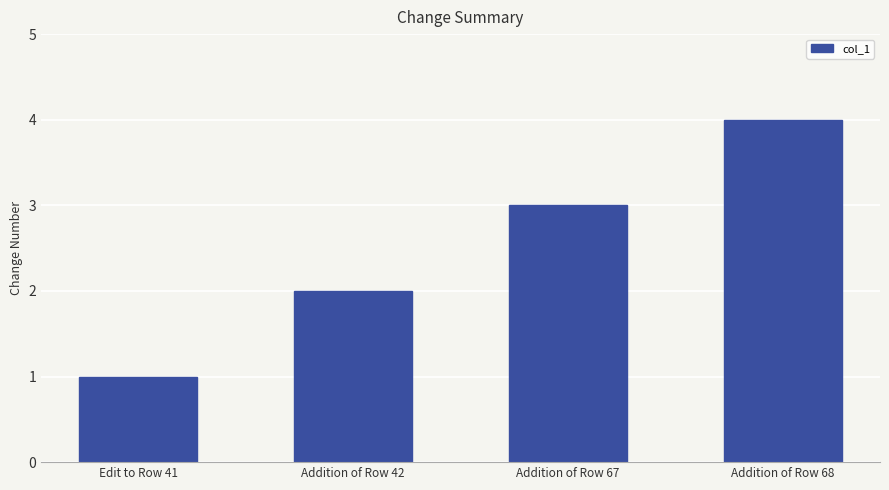

List the labels in order of value, smallest first.

Edit to Row 41, Addition of Row 42, Addition of Row 67, Addition of Row 68